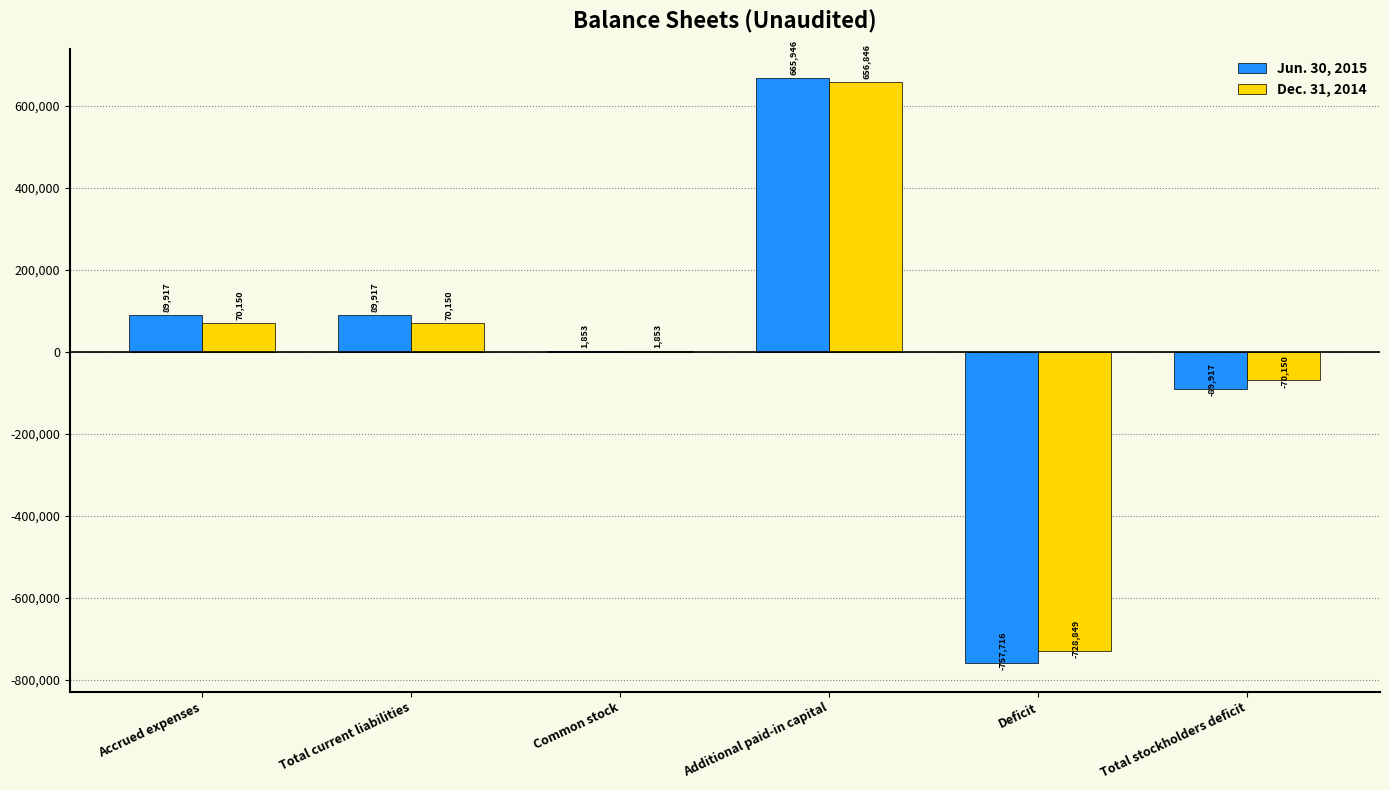

Which series has the widest spread of values?

Jun. 30, 2015